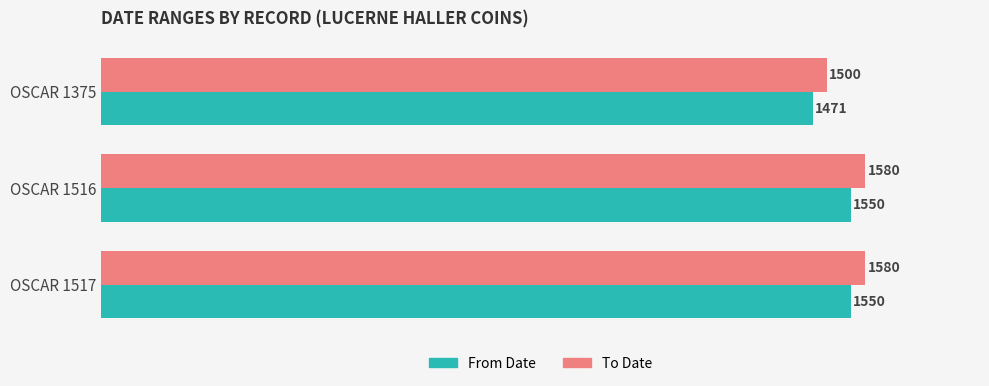

What is the difference between the maximum and minimum values in the To Date series?

80